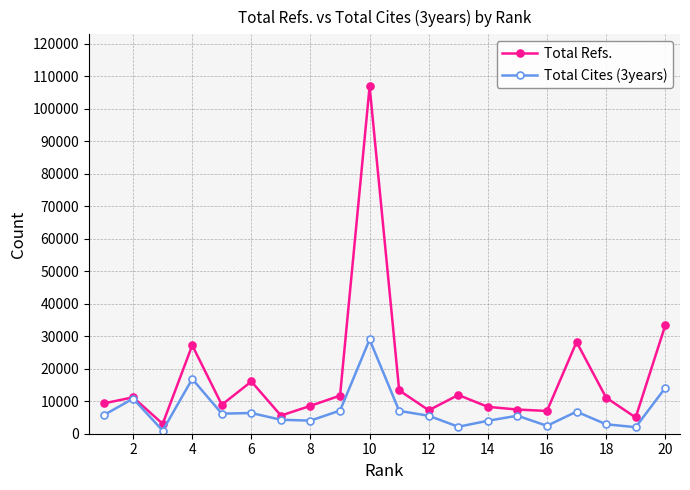

Rank the series by their maximum value, from highest to lowest.

Total Refs., Total Cites (3years)